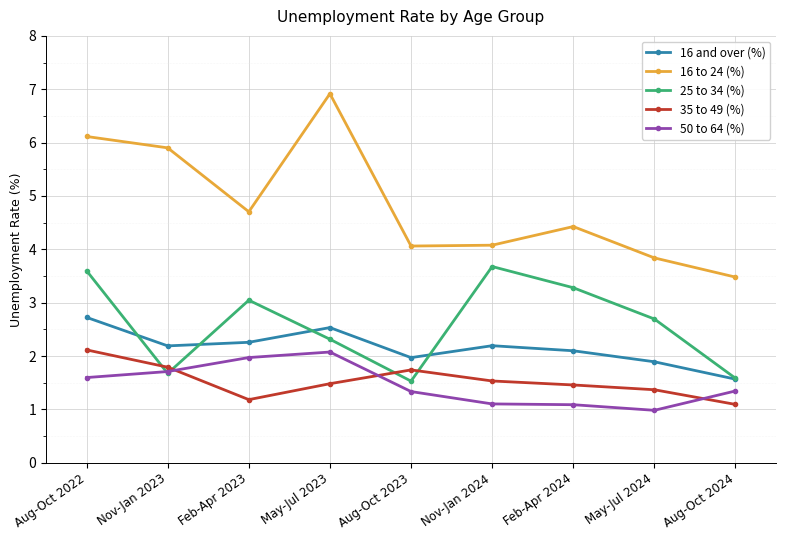

Is the value of 35 to 49 (%) at Aug-Oct 2023 greater than the value of 50 to 64 (%) at May-Jul 2024?

Yes